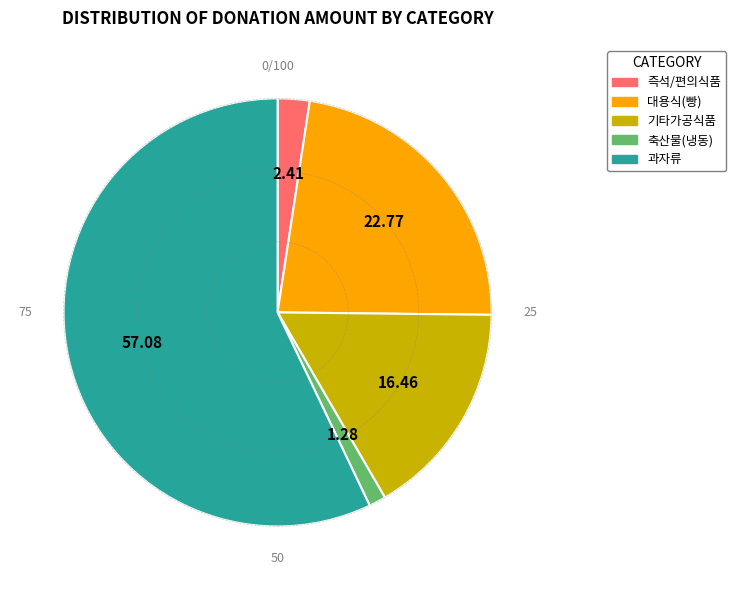

How many slices are in this pie chart?

5